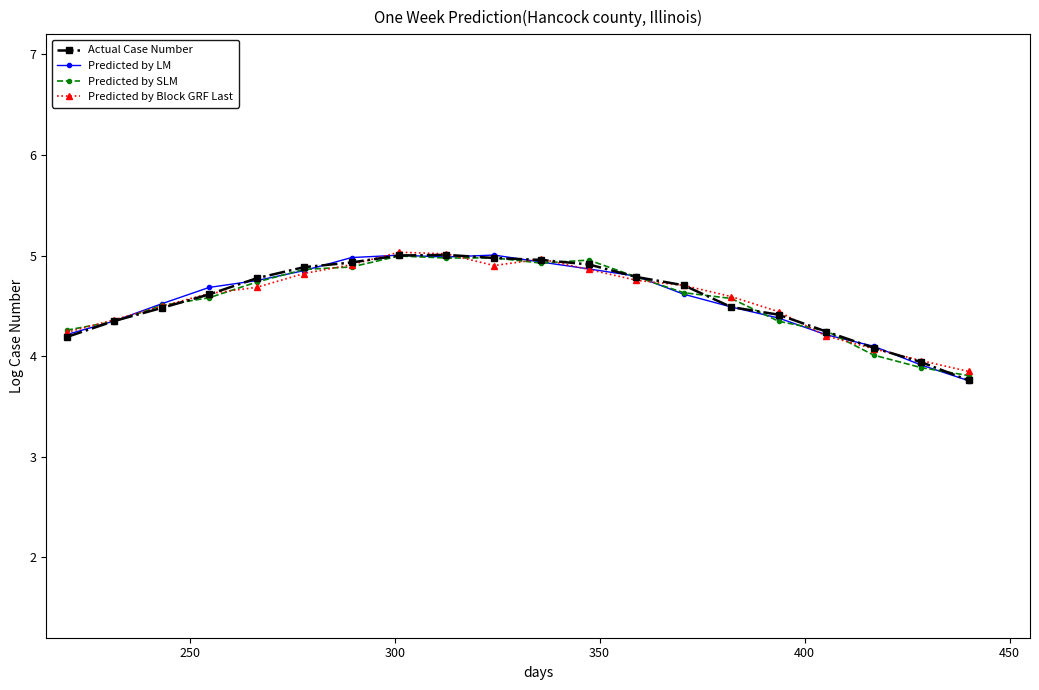

Reading right to left, transcribe all the data shown in this chart.

Actual Case Number: 3.8	3.9	4.1	4.2	4.4	4.5	4.7	4.8	4.9	5.0	5.0	5.0	5.0	4.9	4.9	4.8	4.6	4.5	4.3	4.2
Predicted by LM: 3.8	3.9	4.1	4.2	4.4	4.5	4.6	4.8	4.9	4.9	5.0	5.0	5.0	5.0	4.9	4.8	4.7	4.5	4.3	4.2
Predicted by SLM: 3.8	3.9	4.0	4.3	4.3	4.6	4.6	4.8	5.0	4.9	5.0	5.0	5.0	4.9	4.9	4.7	4.6	4.5	4.3	4.3
Predicted by Block GRF Last: 3.8	4.0	4.1	4.2	4.4	4.6	4.7	4.8	4.9	5.0	4.9	5.0	5.0	4.9	4.8	4.7	4.6	4.5	4.4	4.2